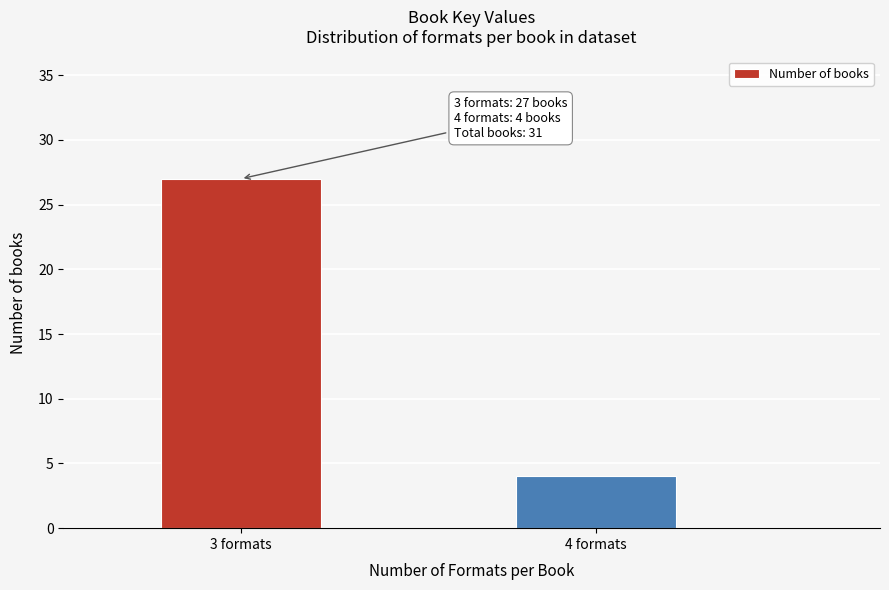

Reading right to left, extract all data points from this chart.

4 formats=4	3 formats=27